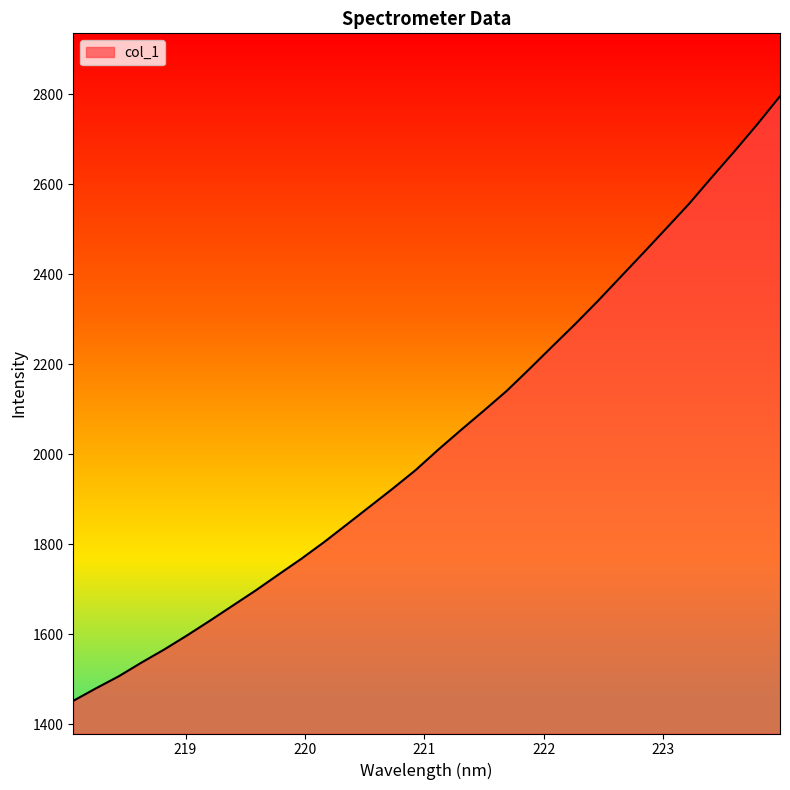

What is the smallest value displayed?

1451.5